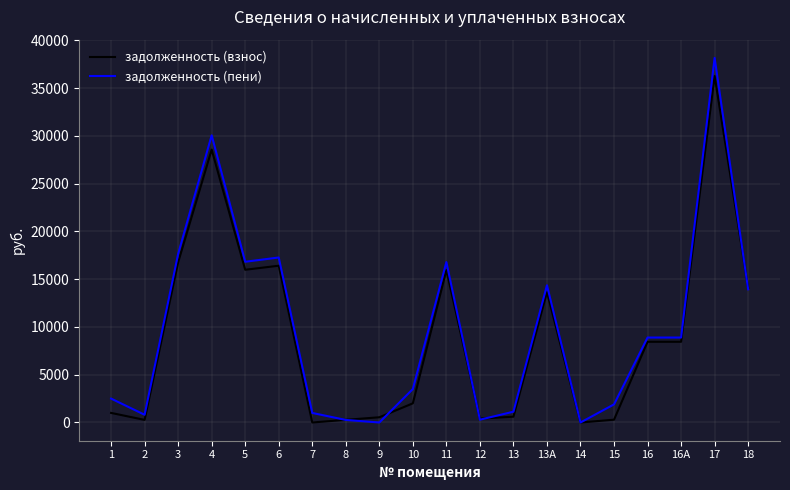

Does the chart display data point markers on the line(s)?

No